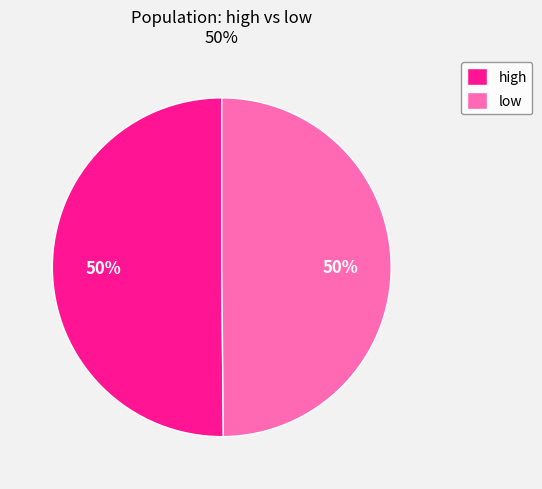

Approximately how many times larger is the value at high compared to low?

1.0